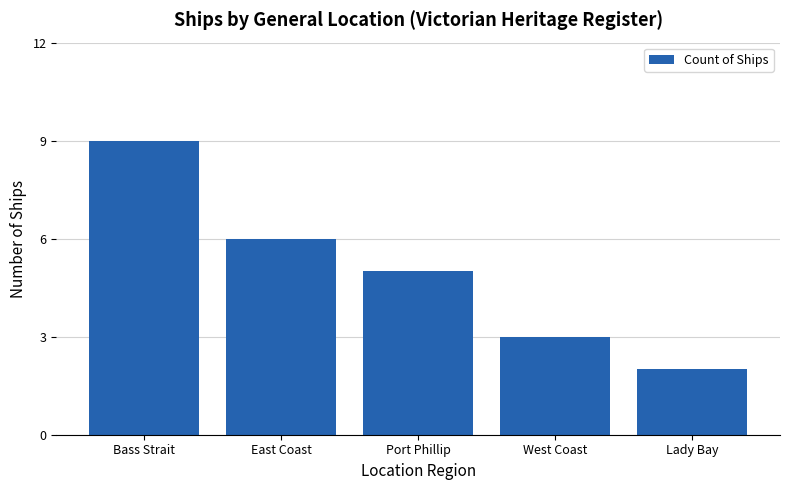

What is the value of the 1st bar from the left?

9